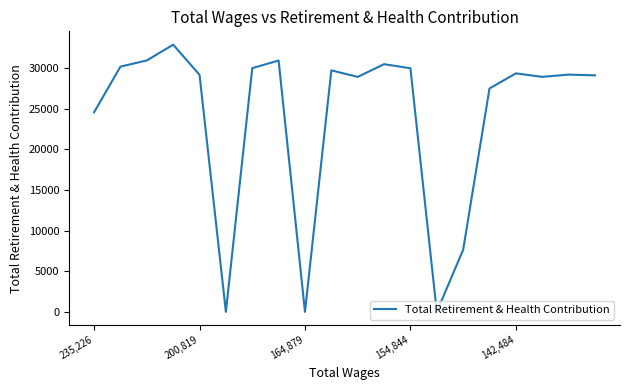

What is the maximum value shown in the chart?

32865